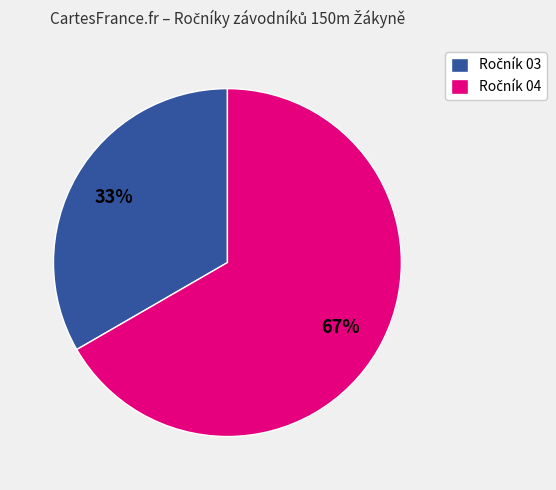

To the nearest percent, what is the average slice percentage?

50%